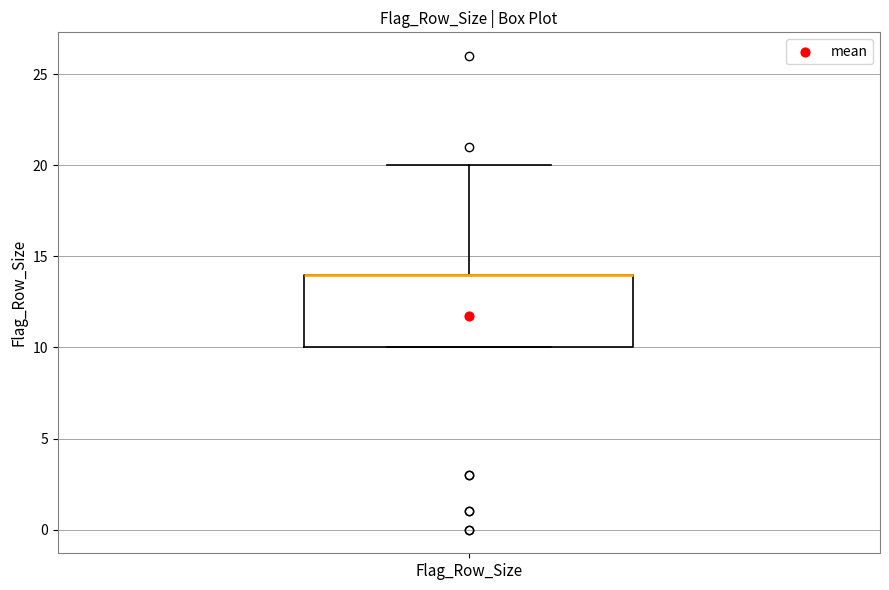

Read this box plot against the y-axis: the position of the median line, the range covered by the box, and the ends of both whiskers. The values are not printed on the chart, so give them approximately, as read against the axis.

median 14 (drawn on the box's upper edge), box 10 to 14, whiskers 10 to 20